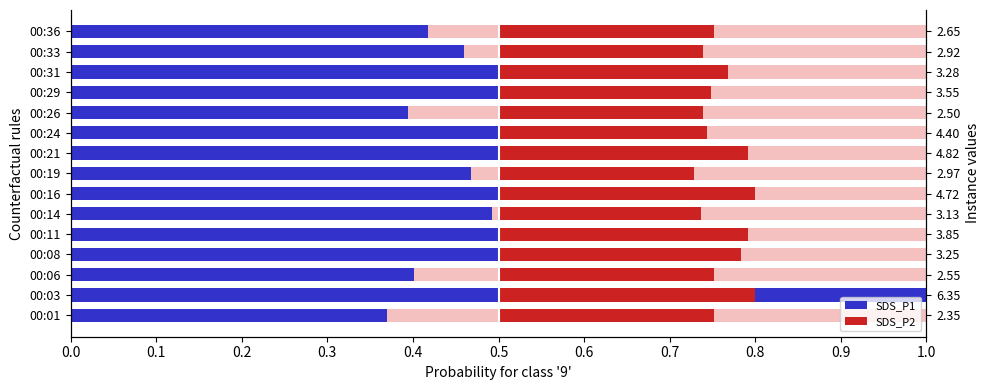

The SDS_P1 series shows 0.3 at 00:24. True or false?

False